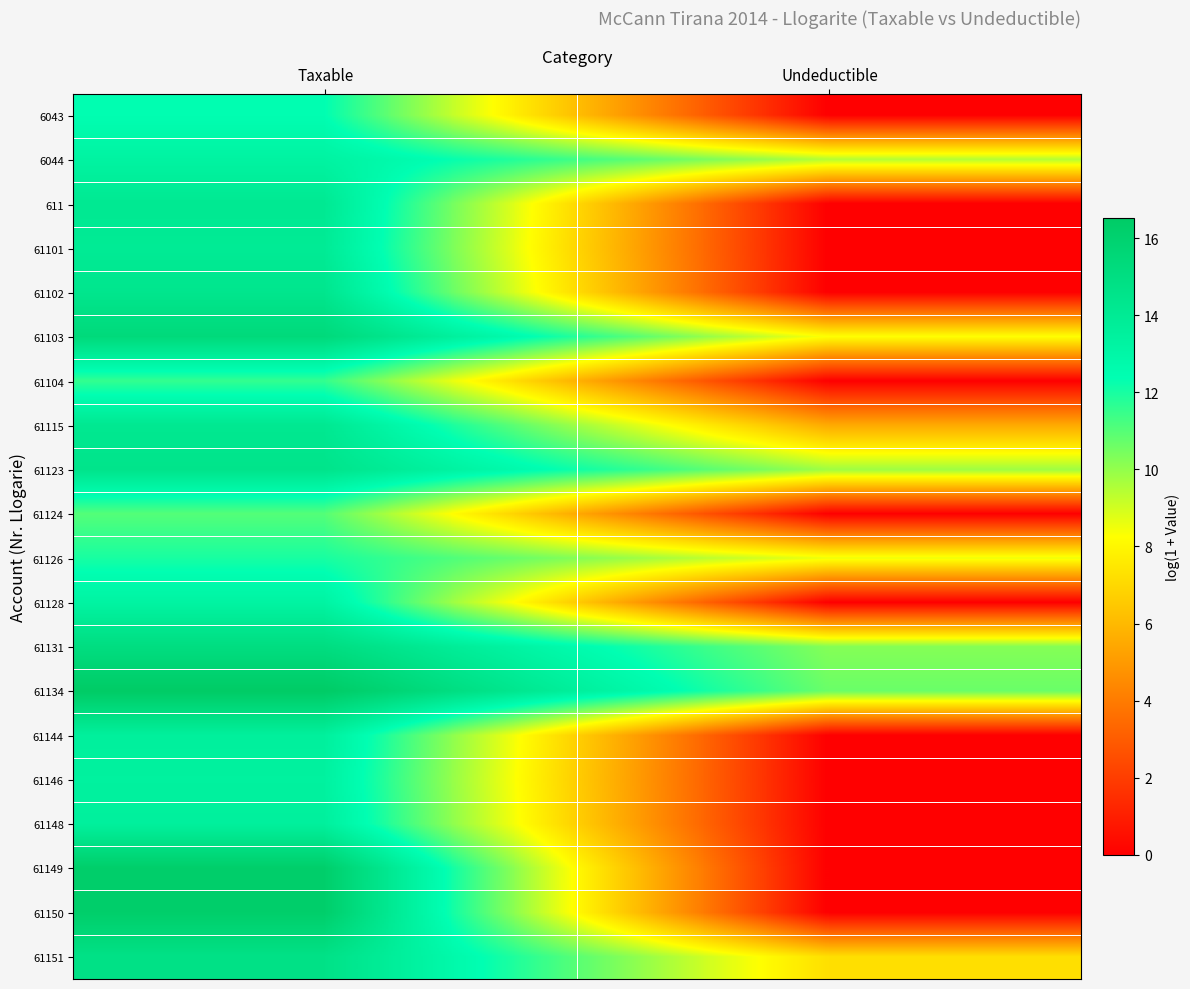

Reading left to right, transcribe all the data shown in this chart.

6043: Taxable=12.4	Undeductible=0.0
6044: Taxable=13.3	Undeductible=9.5
611: Taxable=14.1	Undeductible=0.0
61101: Taxable=14.0	Undeductible=0.0
61102: Taxable=14.4	Undeductible=0.0
61103: Taxable=15.4	Undeductible=8.3
61104: Taxable=11.6	Undeductible=0.0
61115: Taxable=14.2	Undeductible=5.5
61123: Taxable=14.5	Undeductible=9.8
61124: Taxable=11.0	Undeductible=0.0
61126: Taxable=12.0	Undeductible=8.5
61128: Taxable=13.2	Undeductible=0.0
61131: Taxable=15.1	Undeductible=10.2
61134: Taxable=16.5	Undeductible=10.7
61144: Taxable=13.6	Undeductible=0.0
61146: Taxable=13.4	Undeductible=0.0
61148: Taxable=13.6	Undeductible=0.0
61149: Taxable=16.3	Undeductible=0.0
61150: Taxable=16.3	Undeductible=0.0
61151: Taxable=14.7	Undeductible=7.2